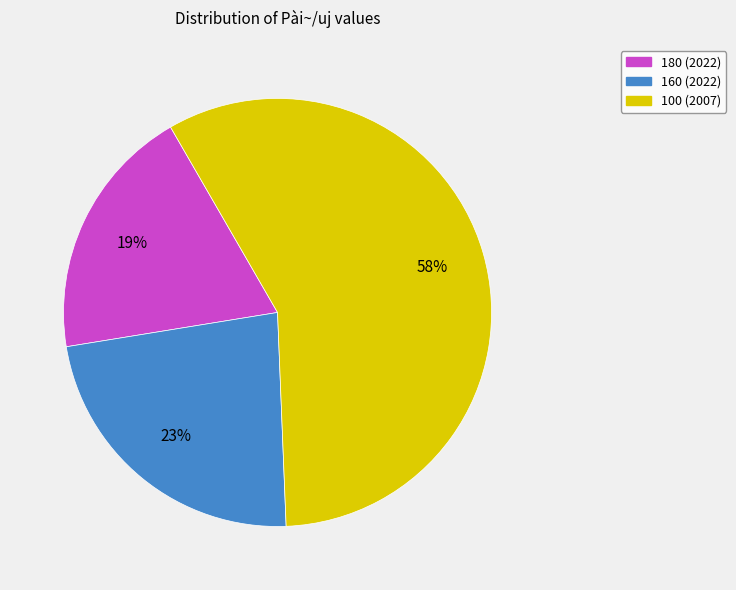

To the nearest percent, what is the combined percentage of 180 (2022) and 100 (2007)?

77%